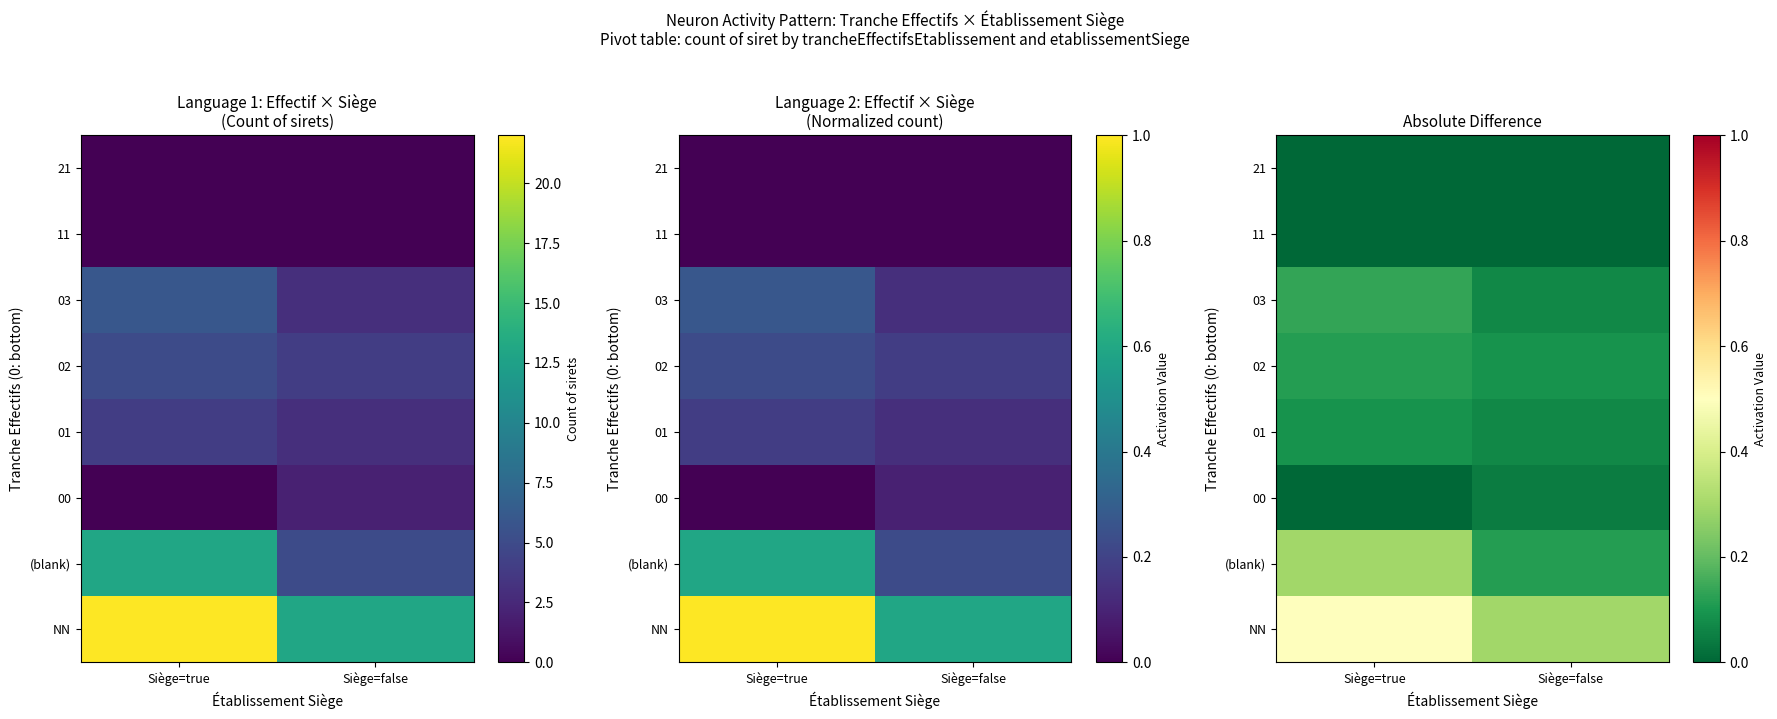

Is it true that (blank) equals 0.3 at Siège=true?

True